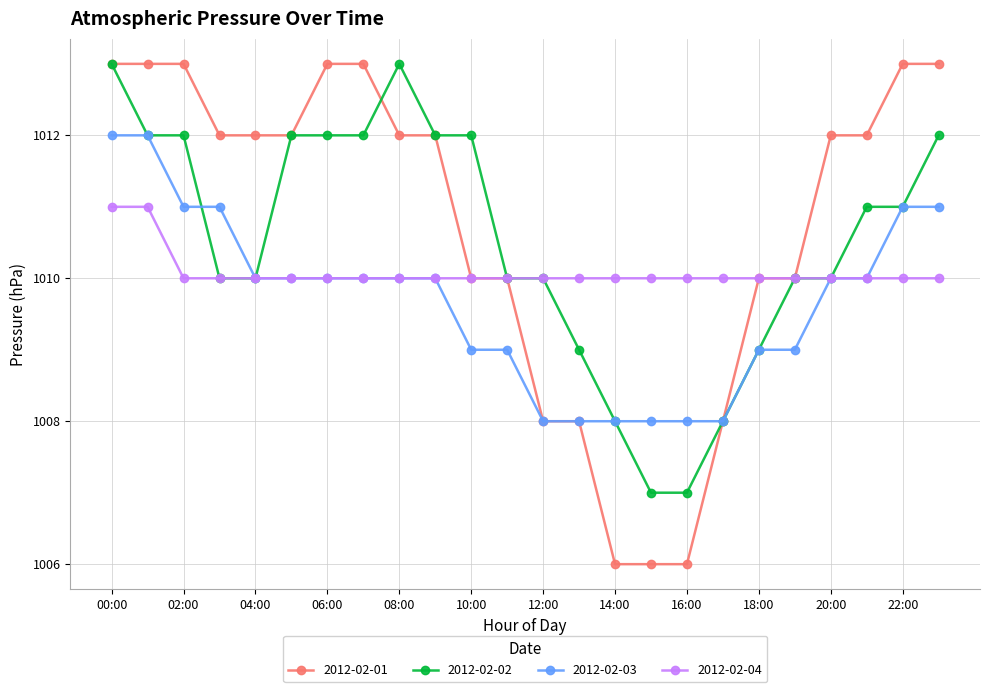

How many categories are shown in the chart?

24